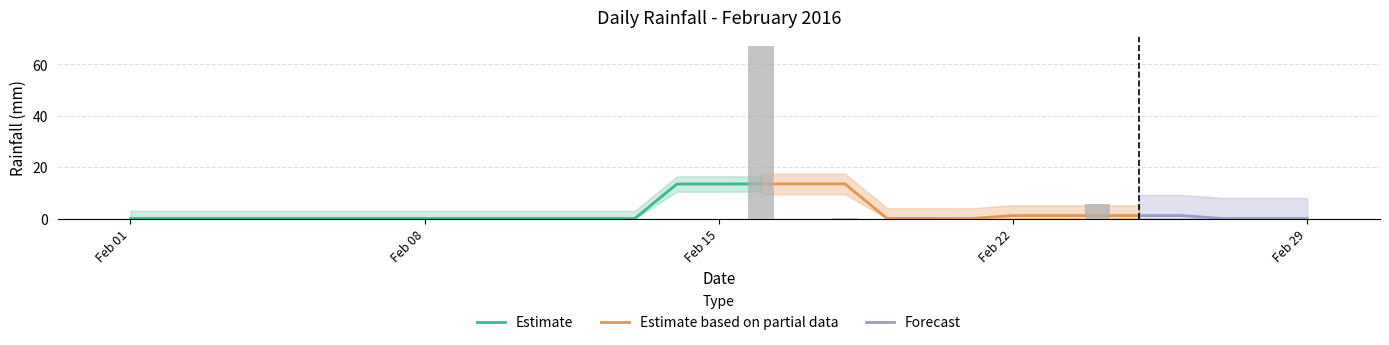

Is it true that the value at 2016-02-12 is 0.0?

True